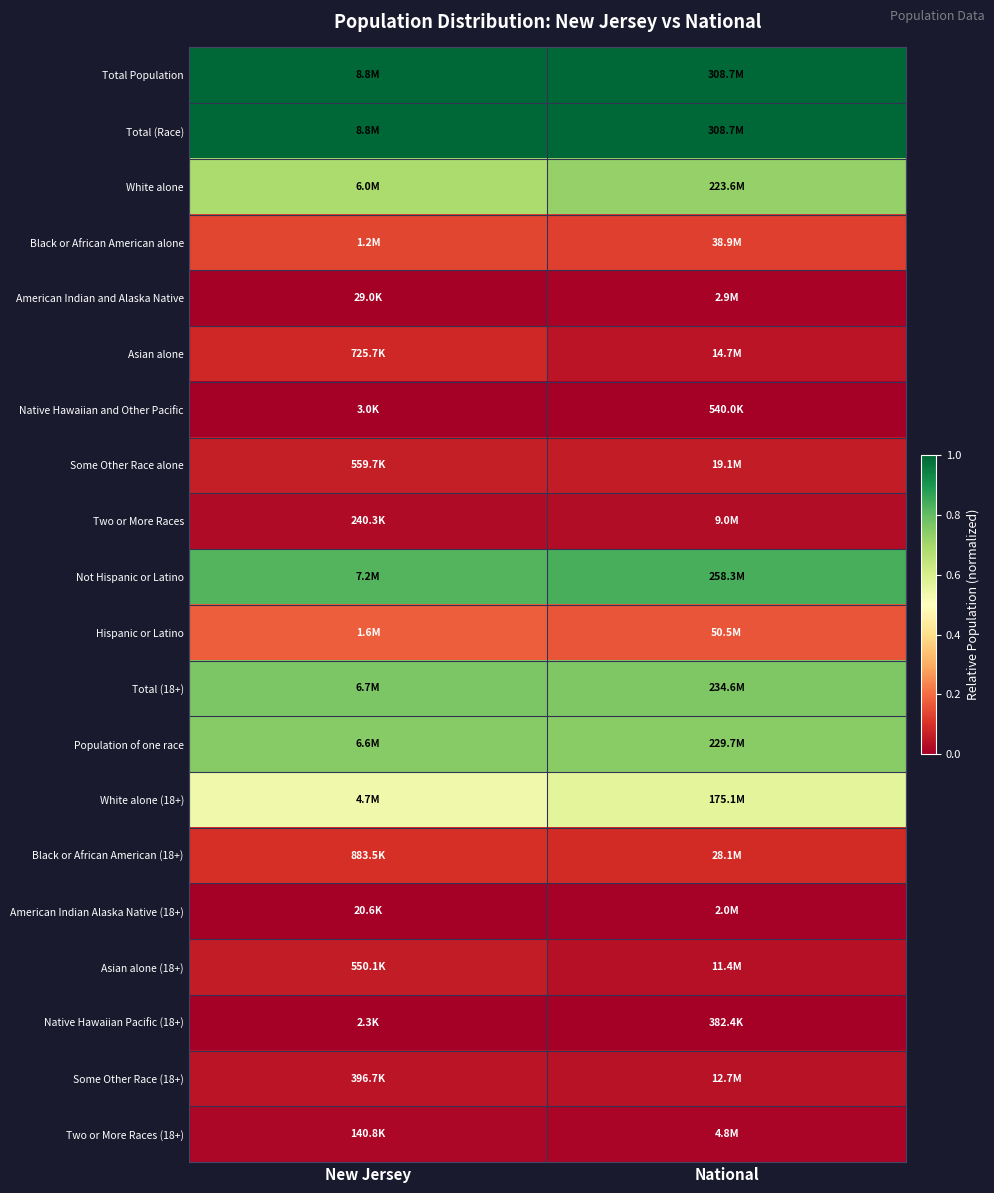

Which series has the largest total across all categories?

Total Population